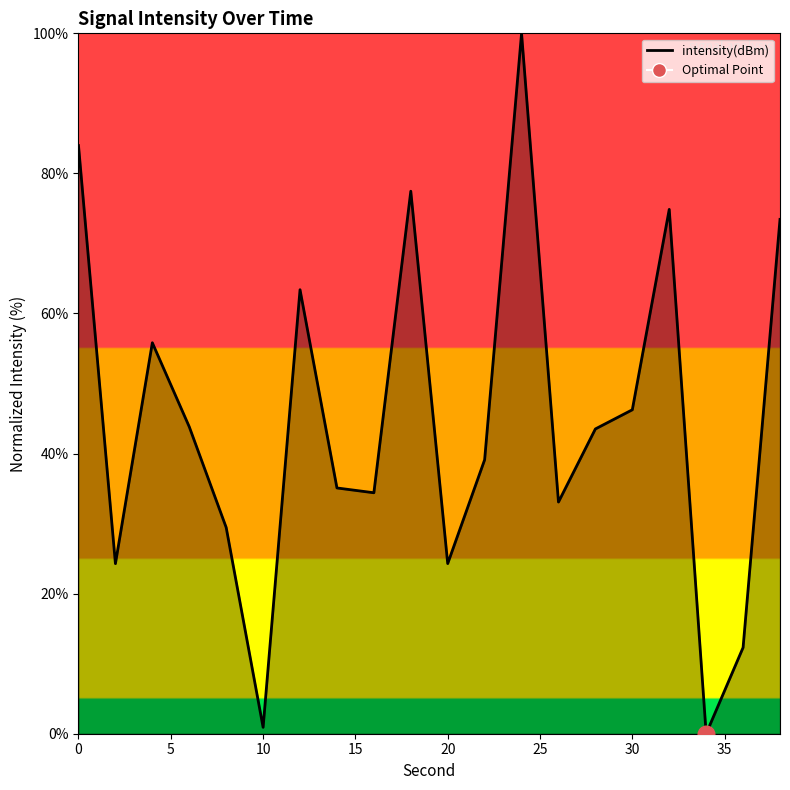

Reading right to left, what are all the values shown in this chart?

73.4	12.3	0.0	74.9	46.3	43.5	33.1	100.0	39.1	24.3	77.5	34.4	35.1	63.4	0.9	29.4	43.8	55.8	24.3	84.0